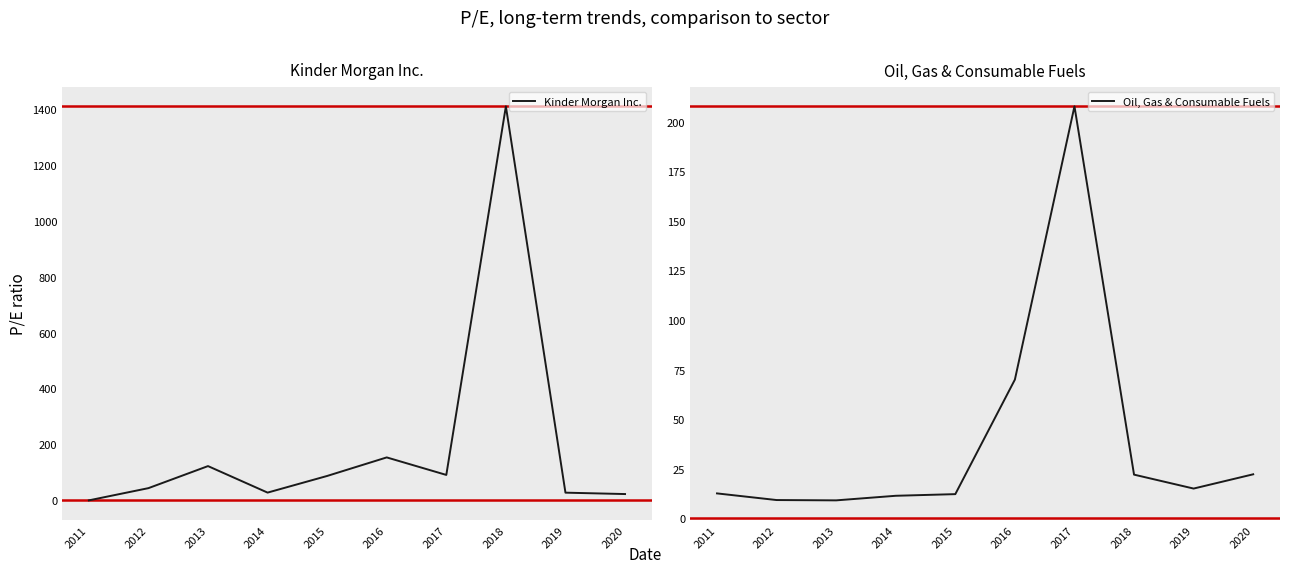

What is the difference between the highest and lowest values at 2011?

12.6